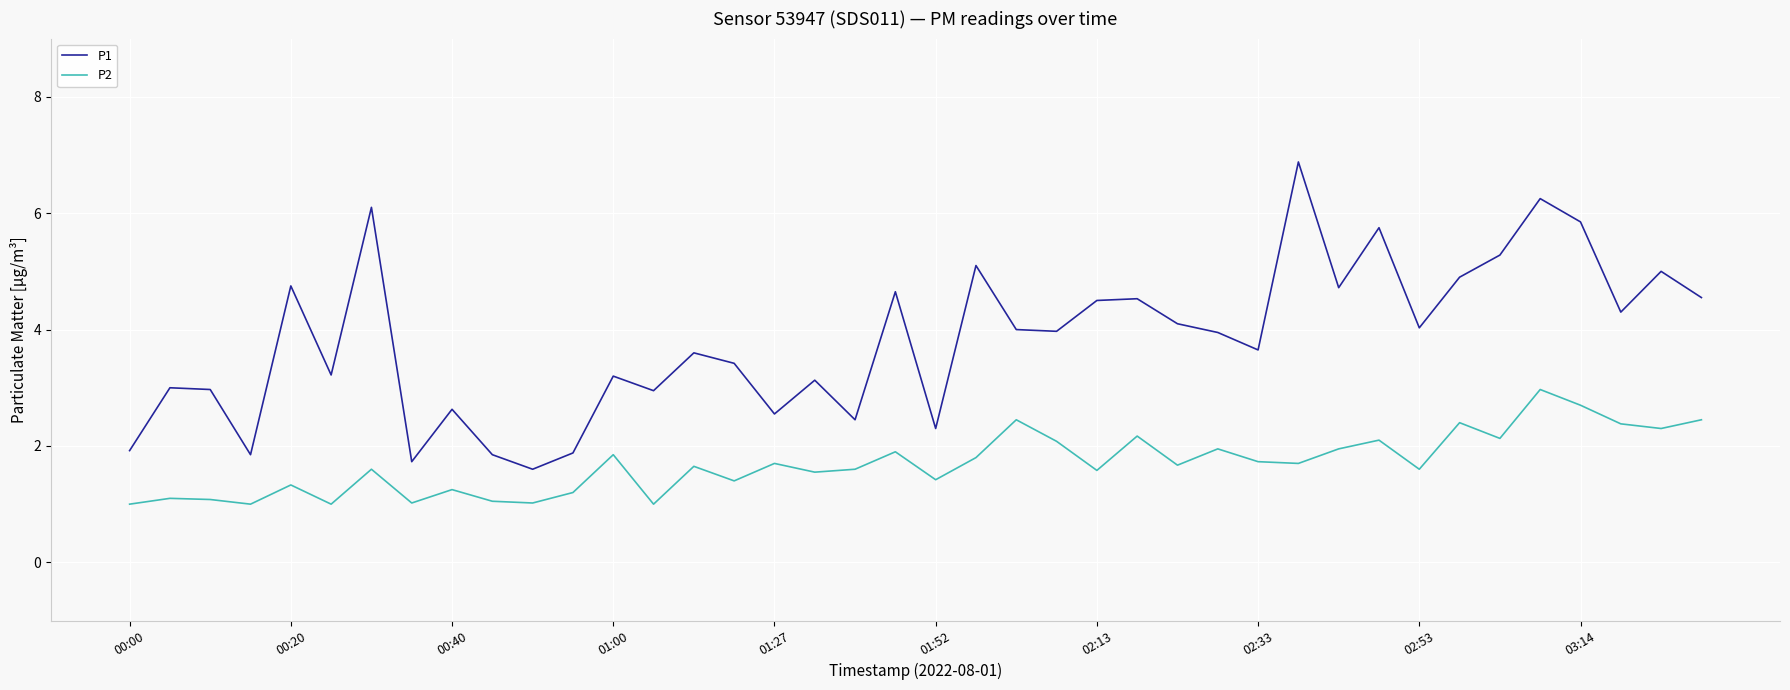

Which series has the largest total across all categories?

P1